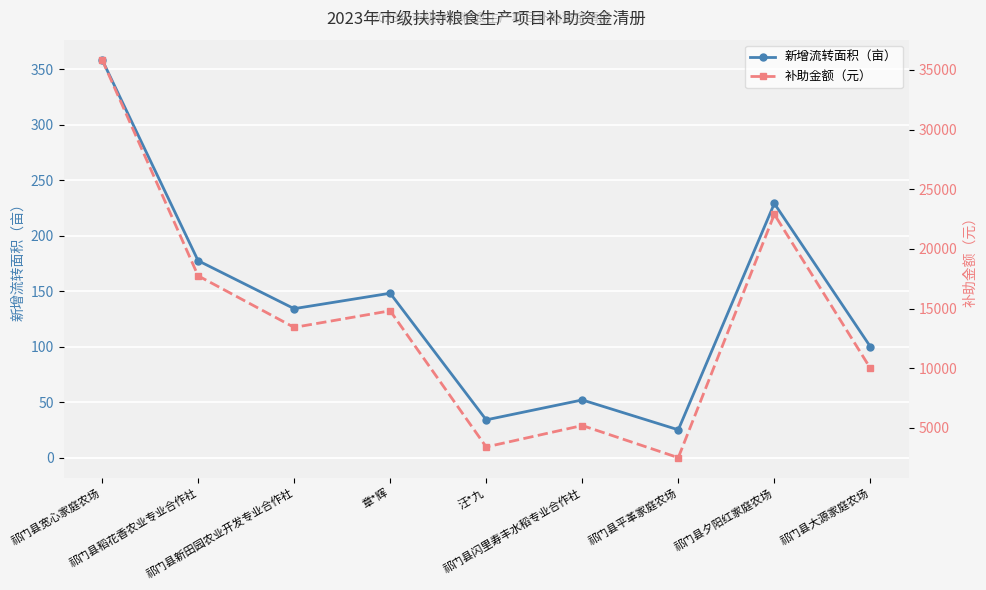

What are all the series names shown in the legend?

新增流转面积（亩）, 补助金额（元）